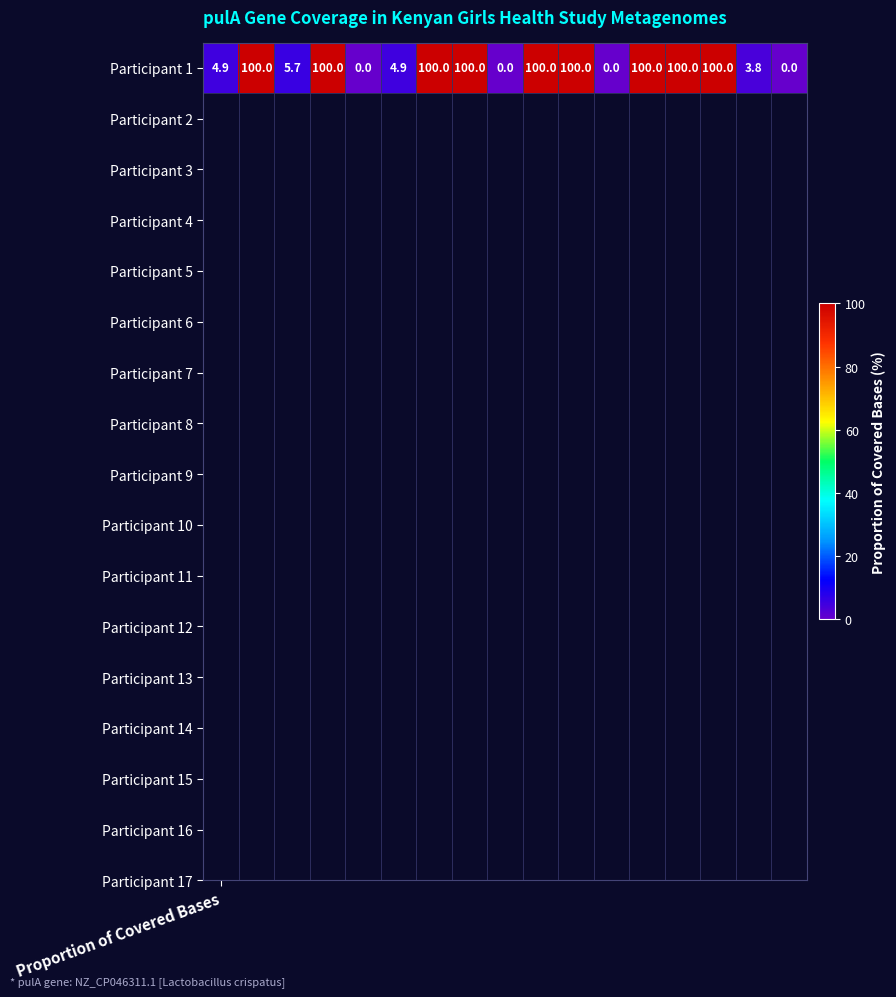

Which has a higher value, 15 or 9?

9